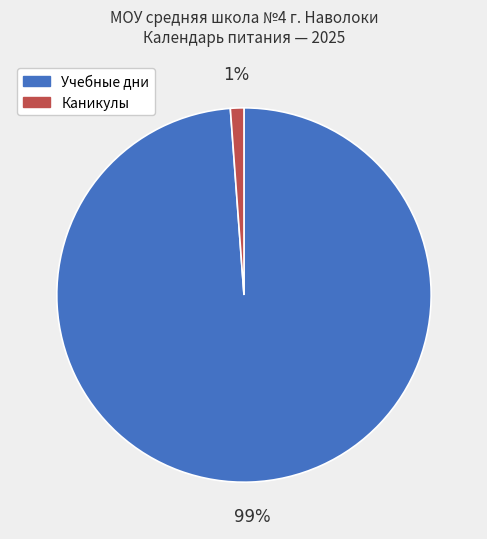

Is there any slice that represents more than half of the pie?

Yes